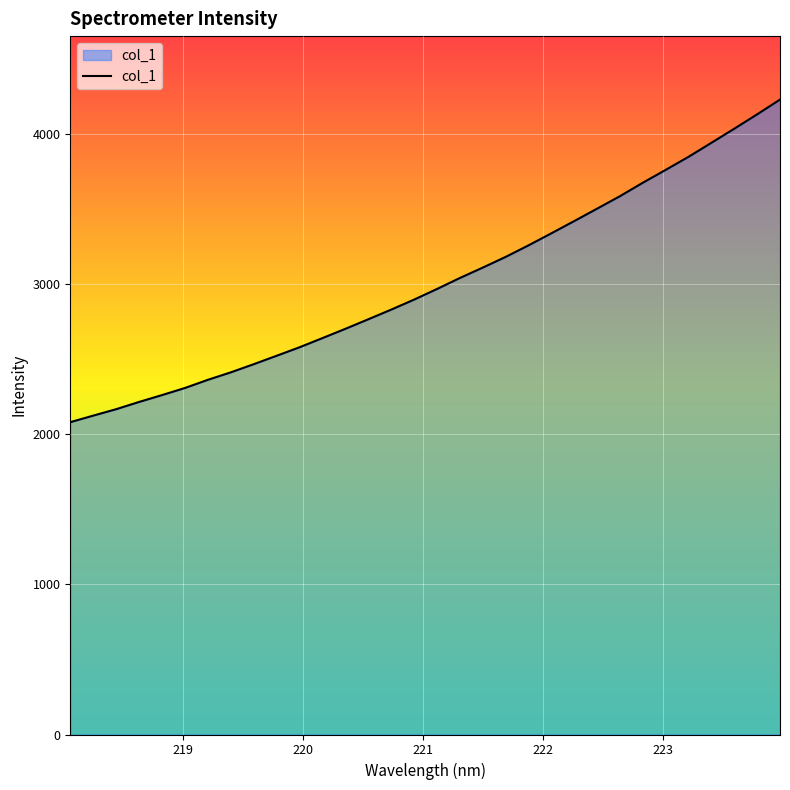

What is the difference between the maximum and minimum values?

2147.3